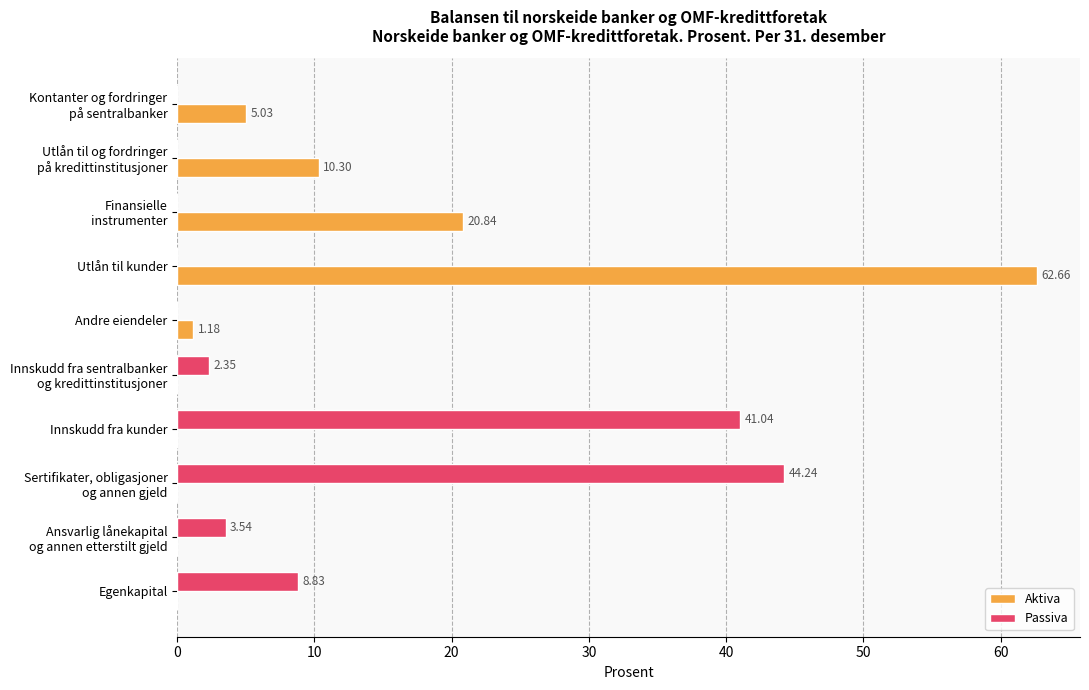

Which category has the highest value across all series?

Utlån til kunder